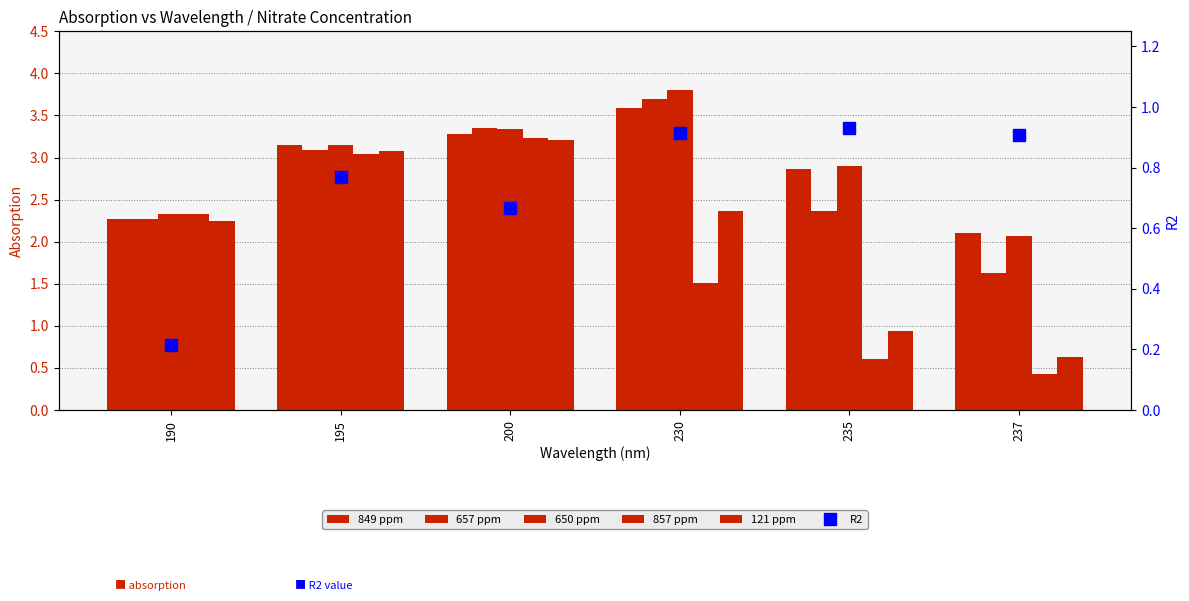

What is the sum of the 121 ppm values at 230 and 235?

3.3